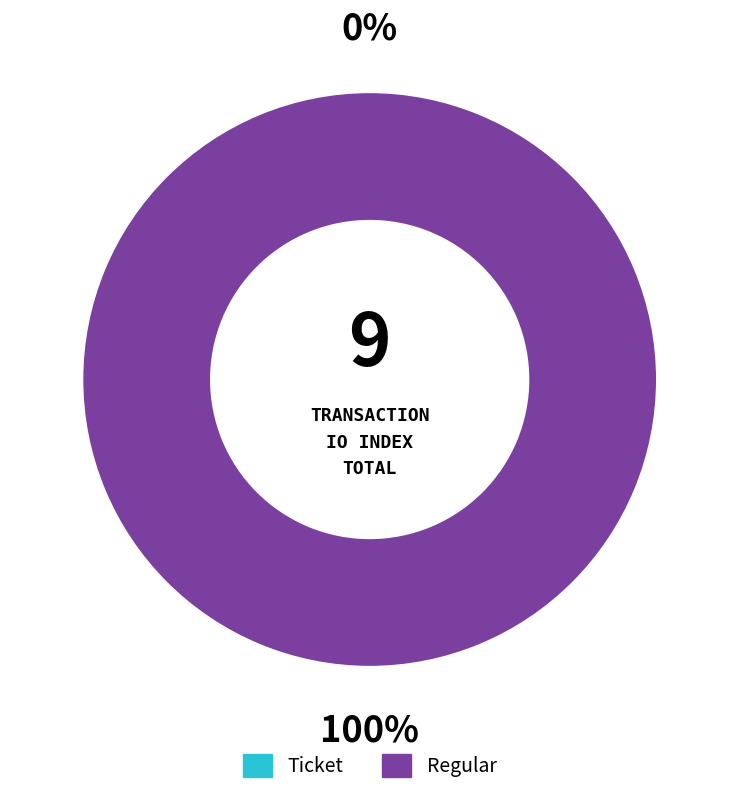

Does Ticket account for over 50% of the chart?

No